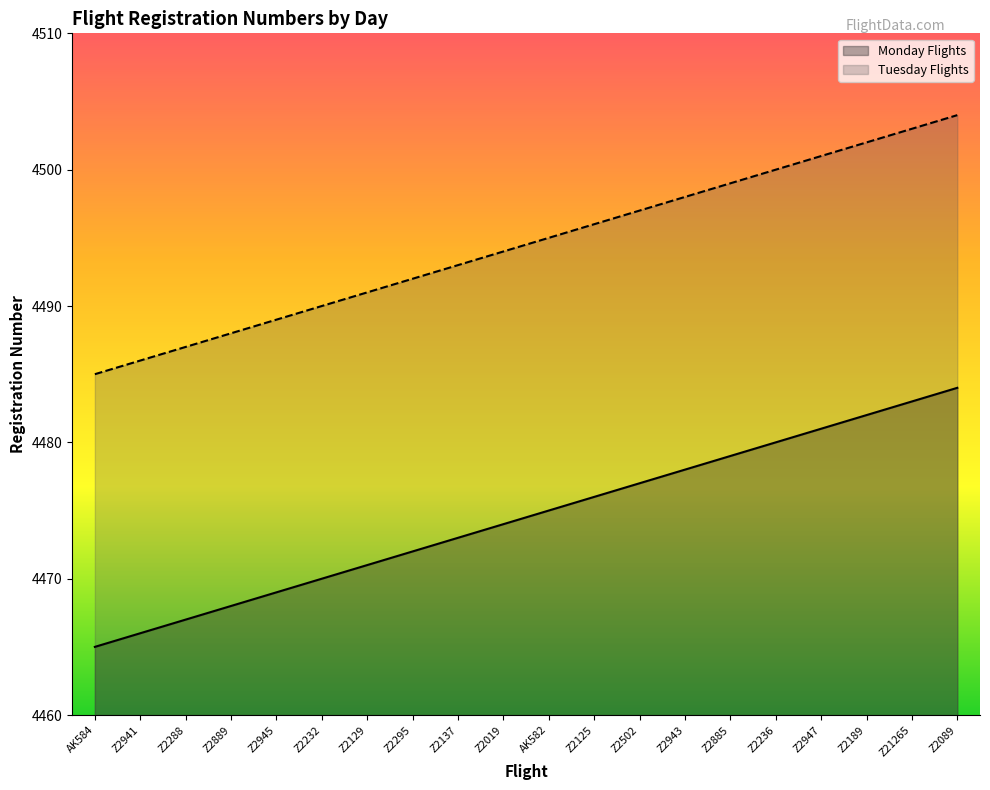

What is the lowest value of the Monday Flights series?

4465